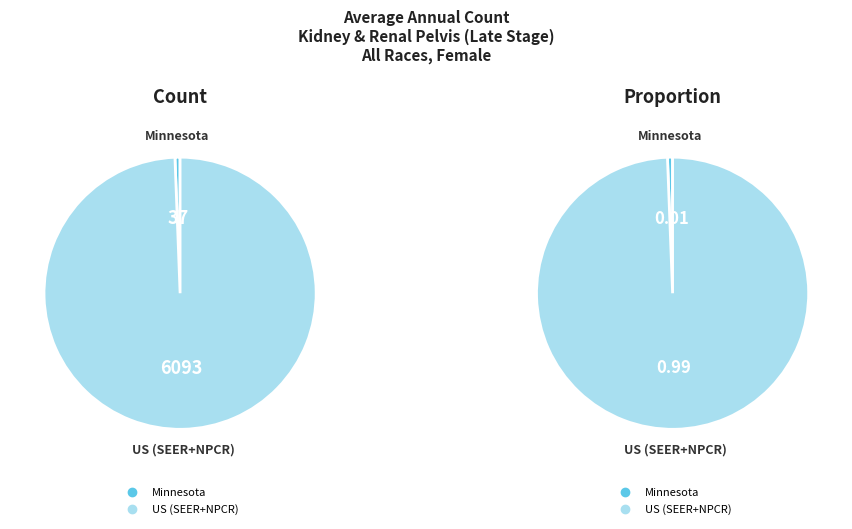

The Minnesota slice represents 9% of the pie. True or false?

False